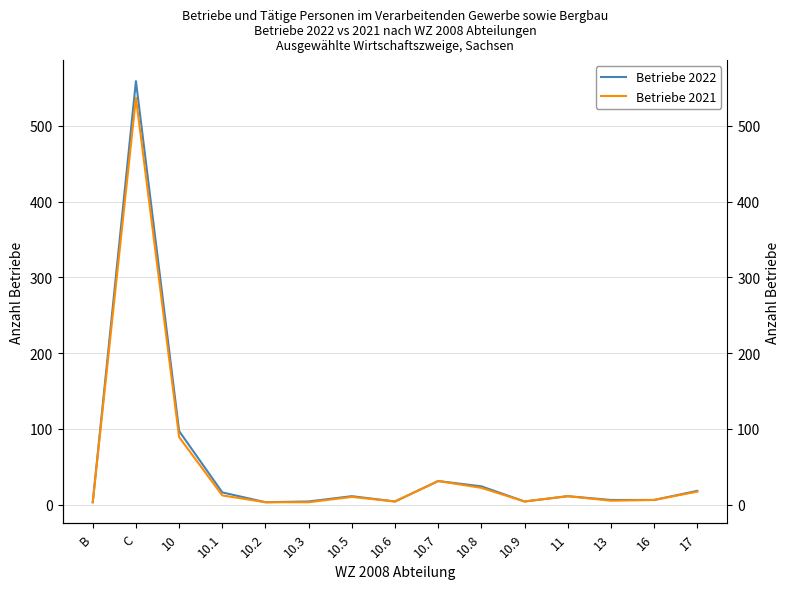

List the series in order of their overall mean, lowest first.

Betriebe 2021, Betriebe 2022